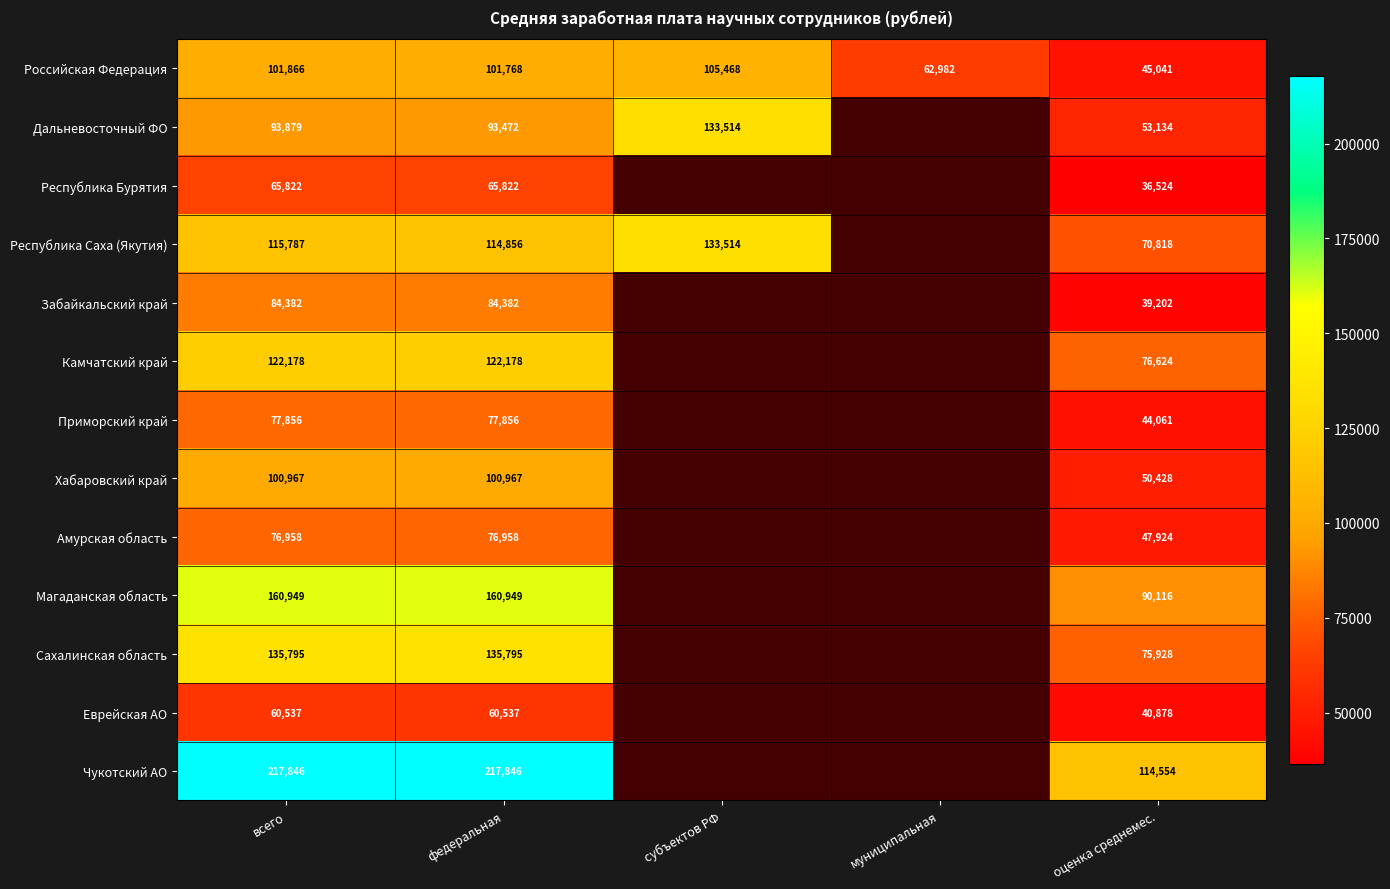

Between субъектов РФ and федеральная, which is larger?

субъектов РФ